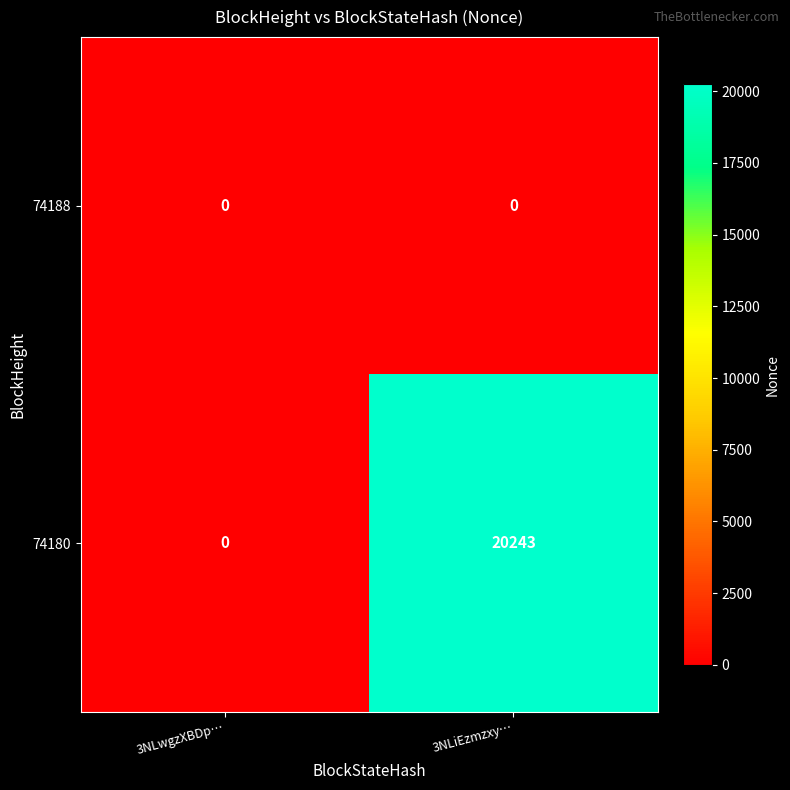

At which label is 74180 closest to 10121?

3NLwgzXBDp…